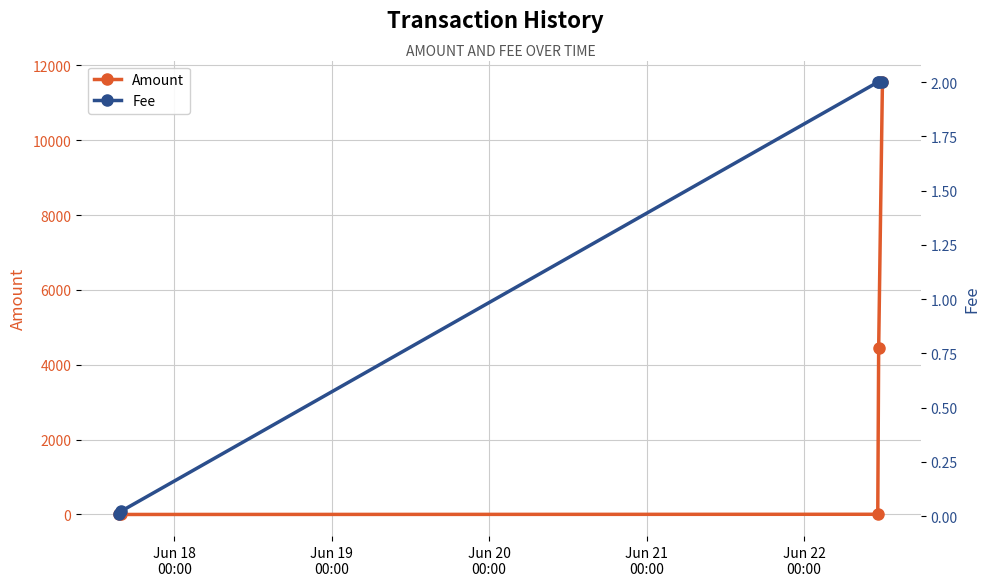

True or false: Amount has more than 2 points higher than both neighbors.

False